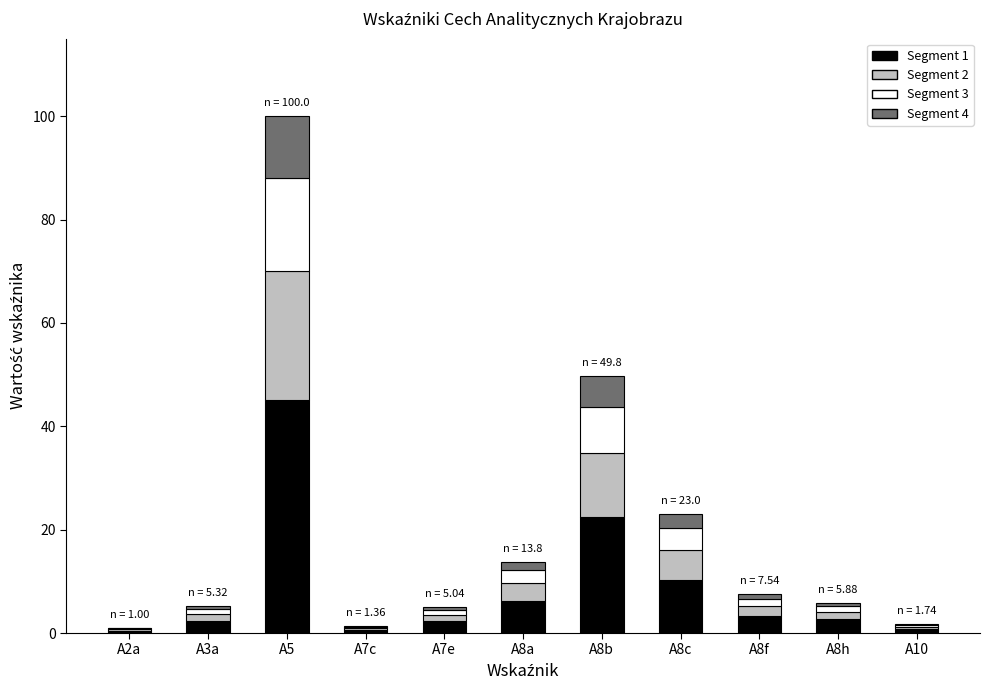

Are the bars grouped side by side (vs. stacked)?

No